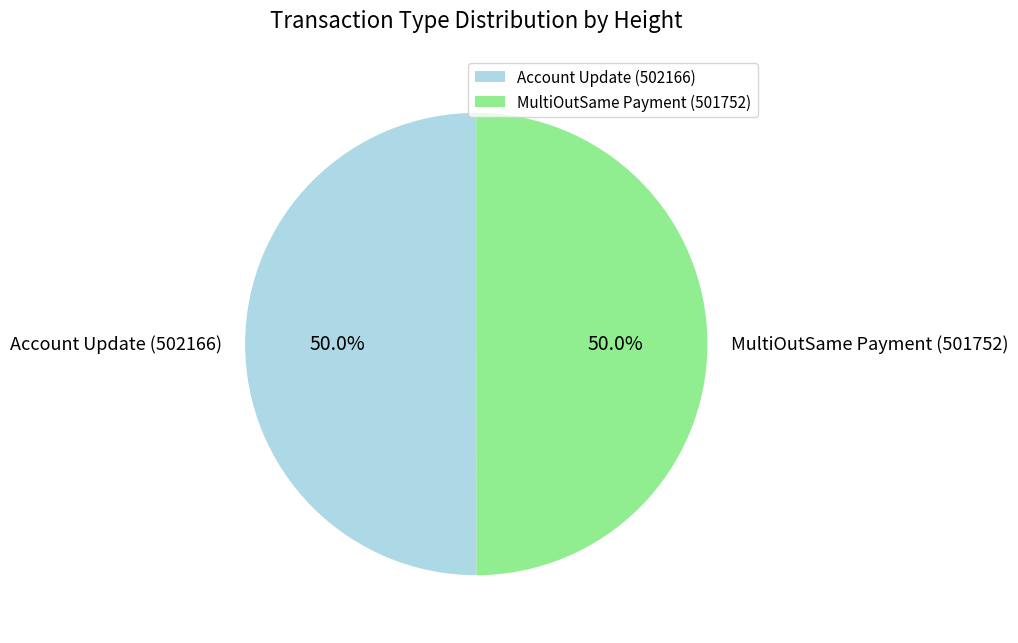

The Account Update (502166) slice represents 50% of the pie. True or false?

True